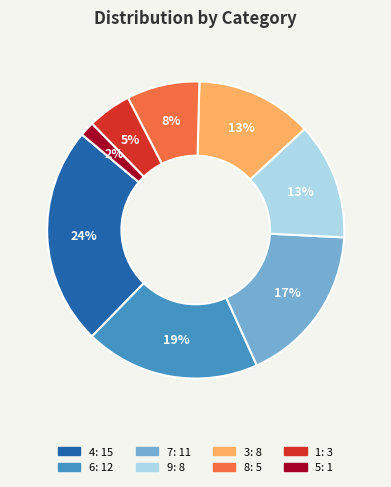

Does any single category account for the majority?

No